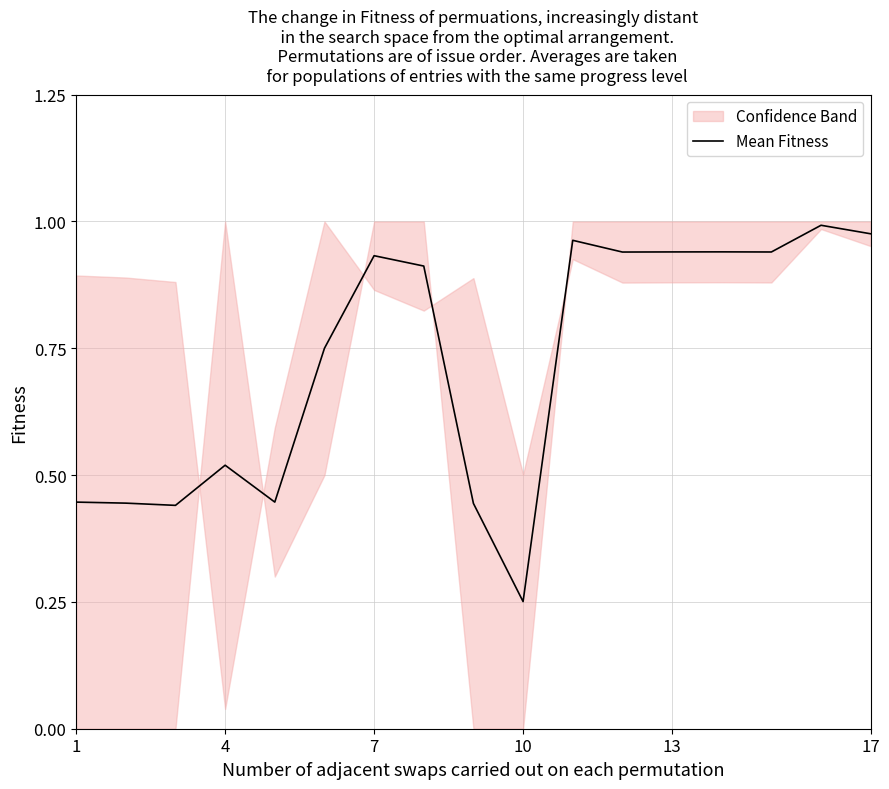

What is the greatest value displayed?

1.0